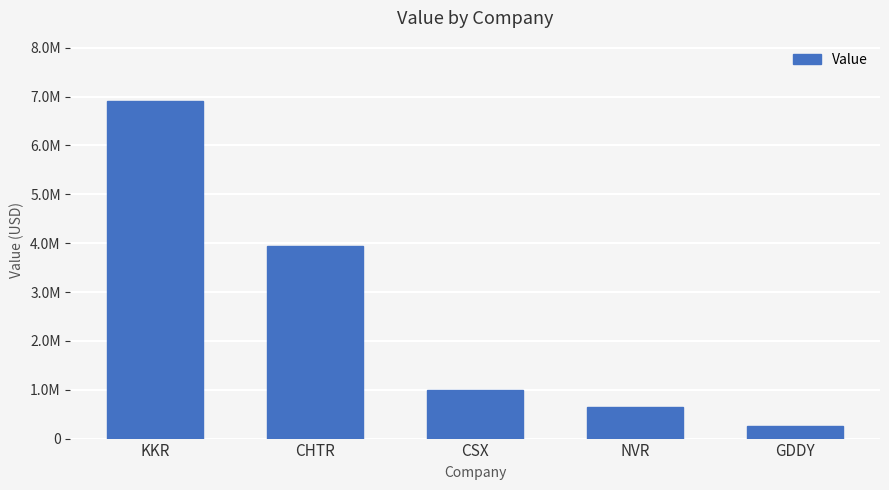

Does the chart contain any negative values?

No